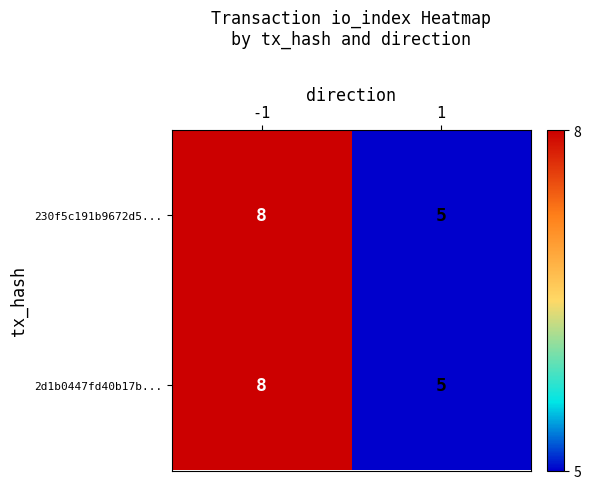

What is the sum of the 230f5c191b9672d5... values at 1 and -1?

13